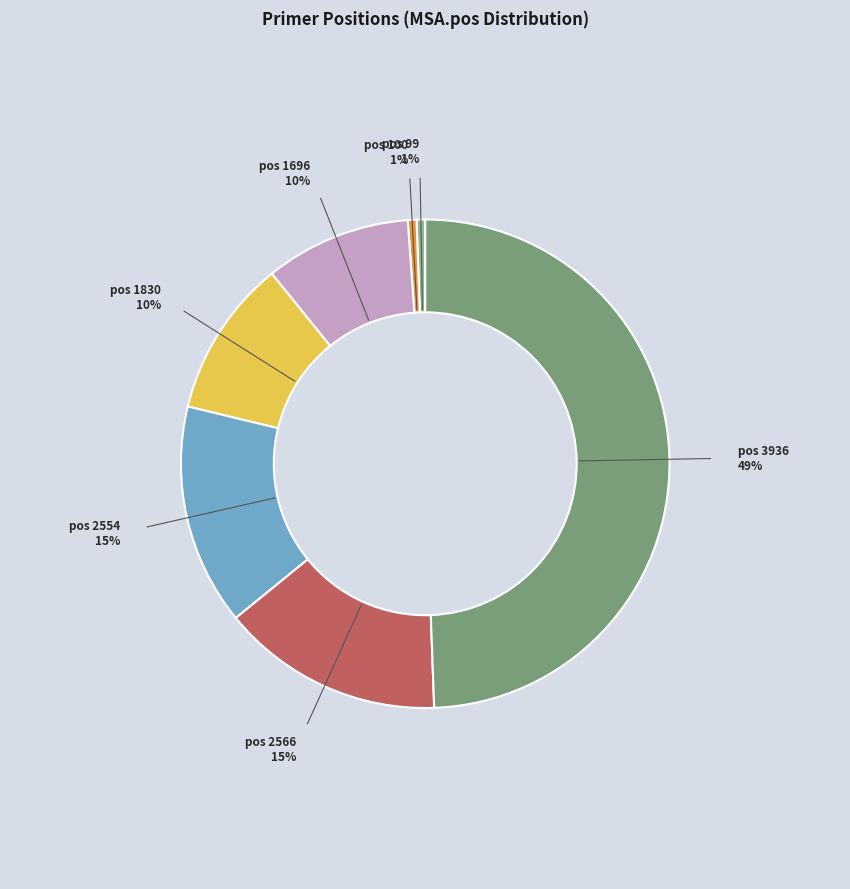

Is it true that pos 2554 is 15% of the pie?

True